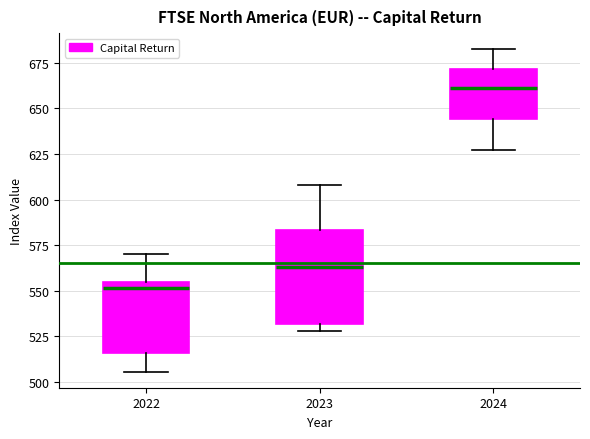

Reading left to right, read every box against the y-axis: the position of its median line, the range the box covers, and the ends of its whiskers. The values are not printed on the chart, so give them approximately, as read against the axis.

2022: median 550, box 515 to 555, whiskers 505 to 570
2023: median 565, box 530 to 585, whiskers 530 (just below the box's lower edge) to 610
2024: median 660, box 645 to 670, whiskers 625 to 680